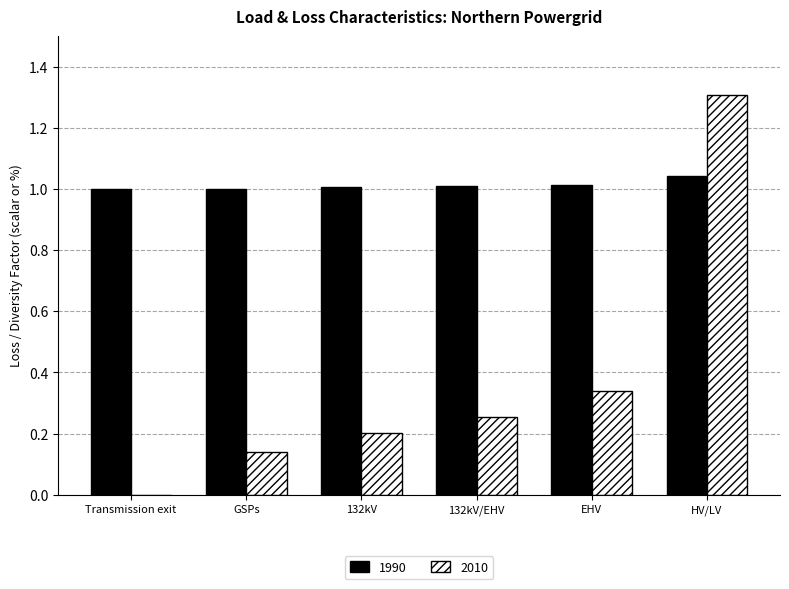

At which category is the sum across all series the highest?

HV/LV